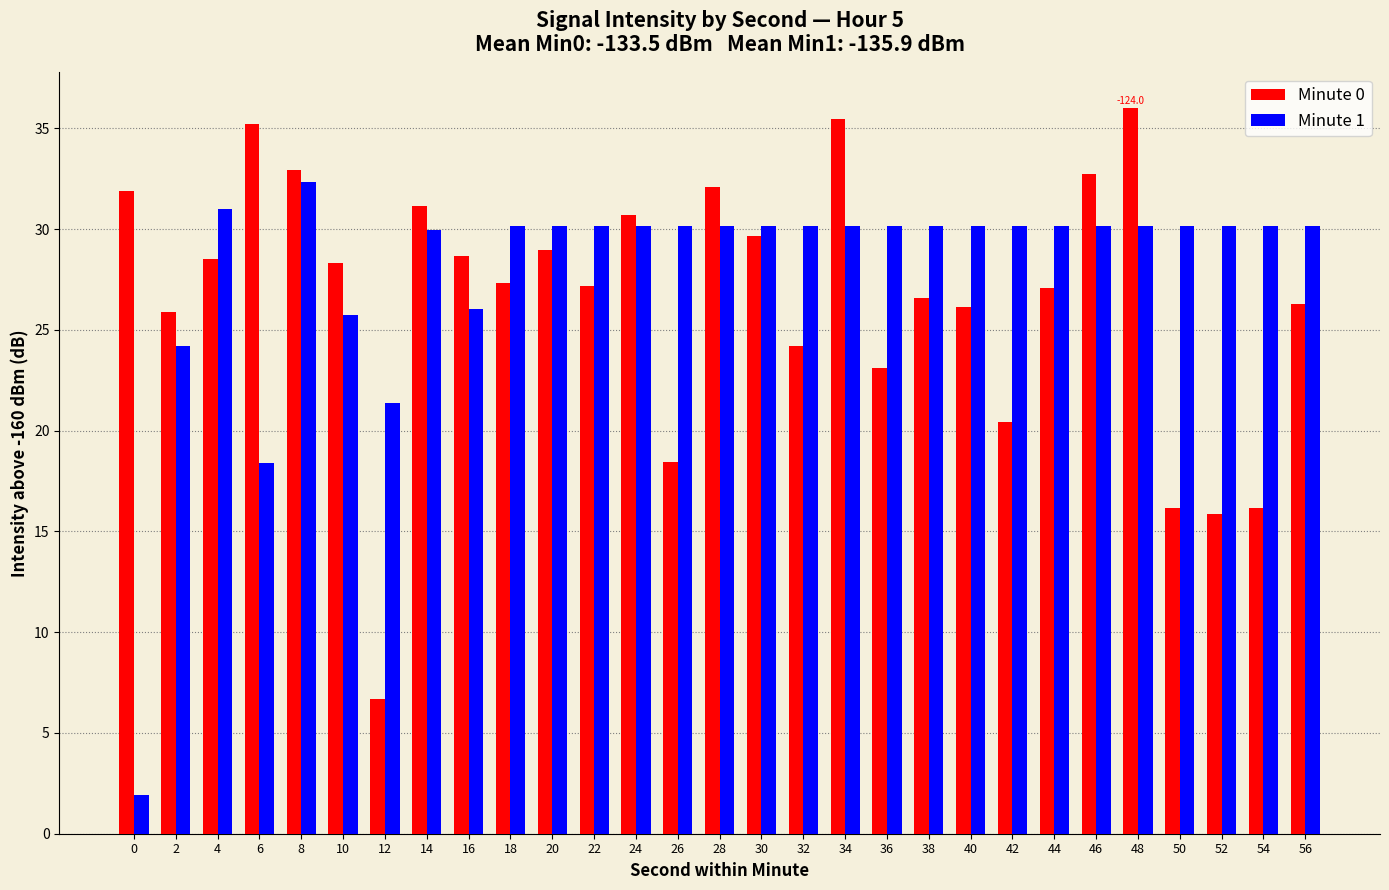

What is the difference between the Minute 0 values at 0 and 56?

5.6